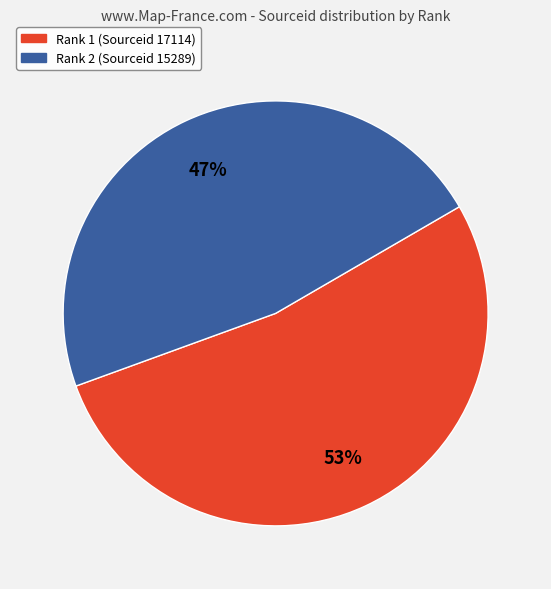

How many slices are in this pie chart?

2